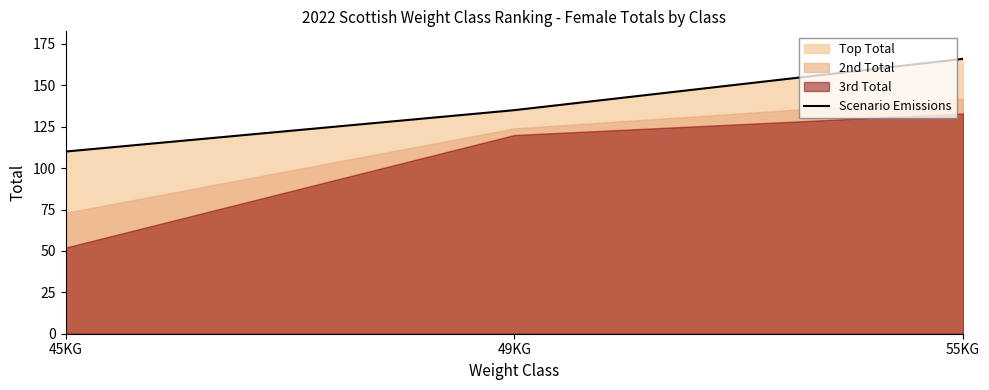

What is the label of the 1st point from the right?

55KG